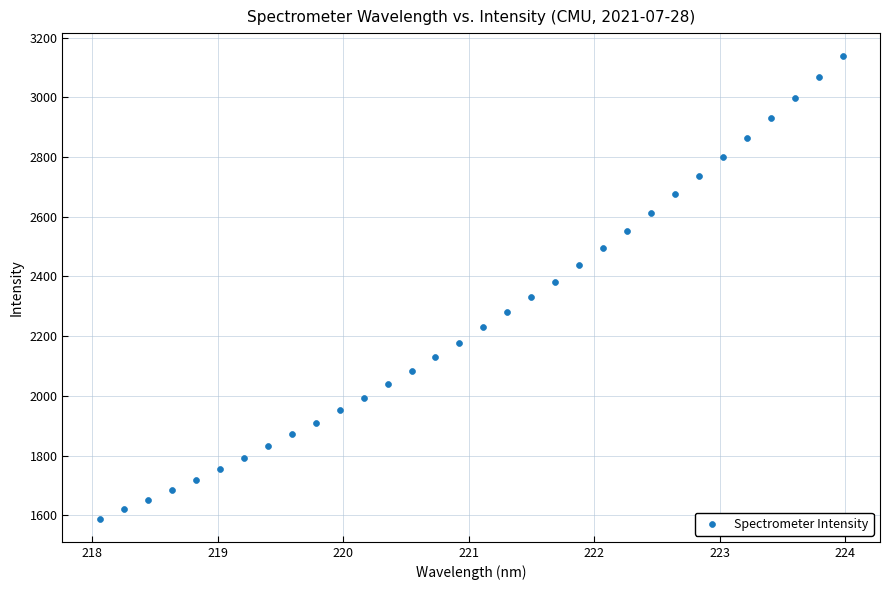

What is the range of X values (max minus min)?

5.9